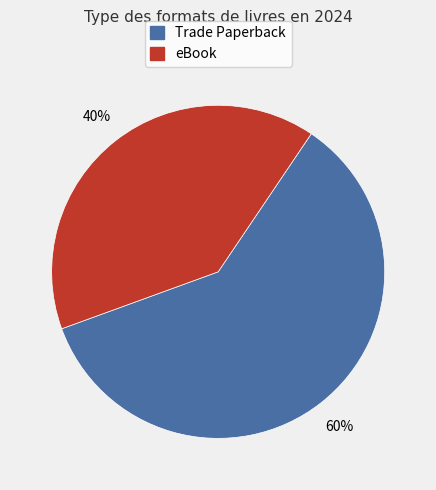

To the nearest percent, what is the average slice percentage?

50%